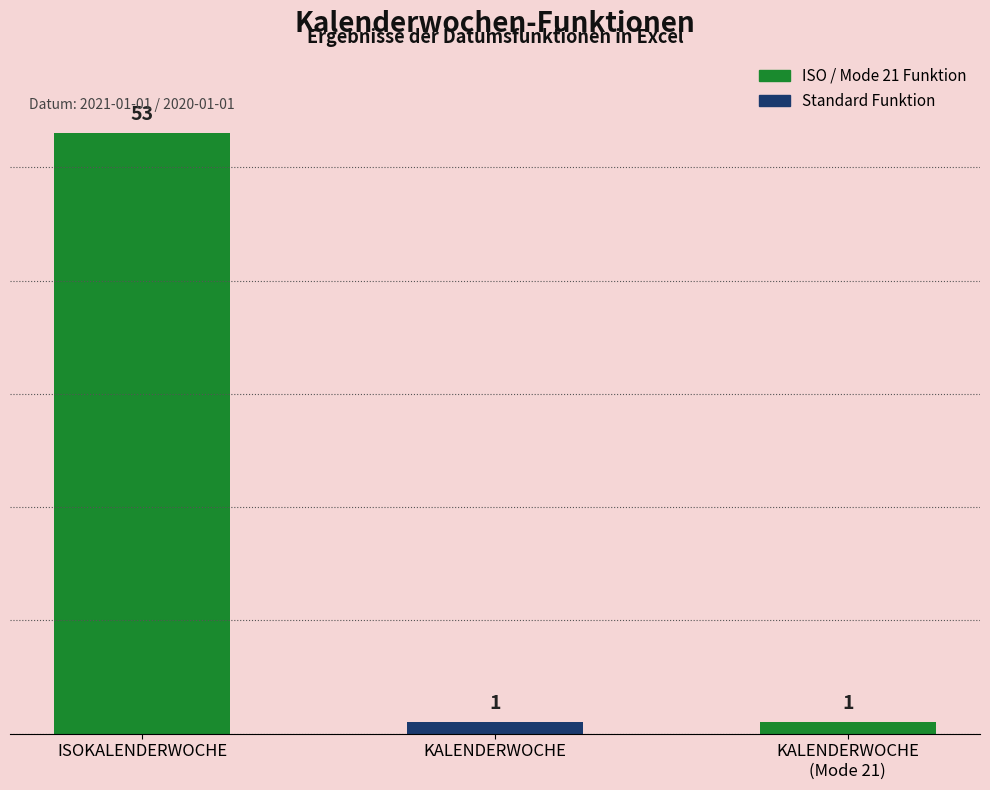

Reading right to left, transcribe all the data shown in this chart.

KALENDERWOCHE
(Mode 21)=1	KALENDERWOCHE=1	ISOKALENDERWOCHE=53